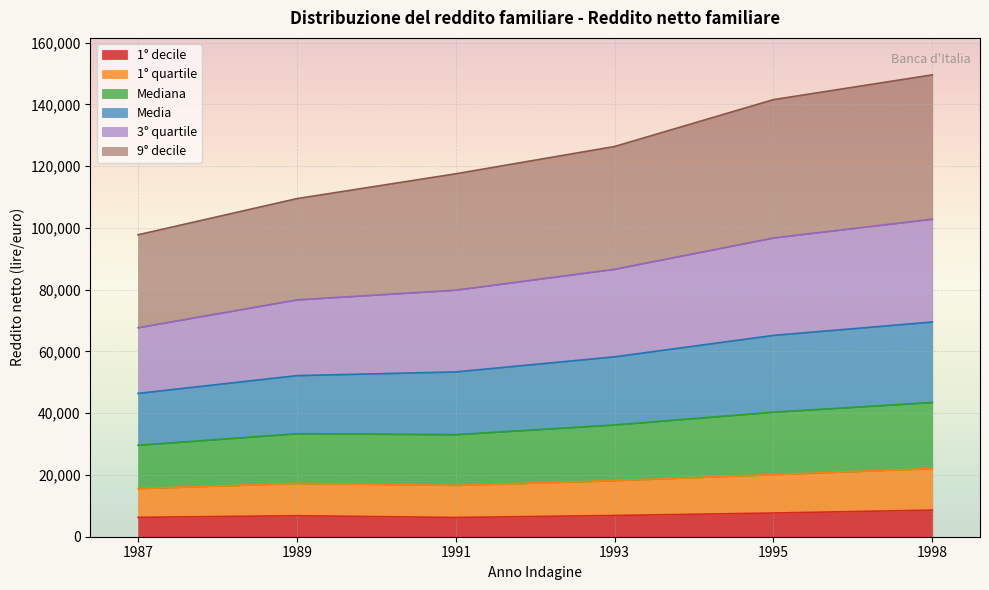

Between 1995 and 1987, which is larger?

1995